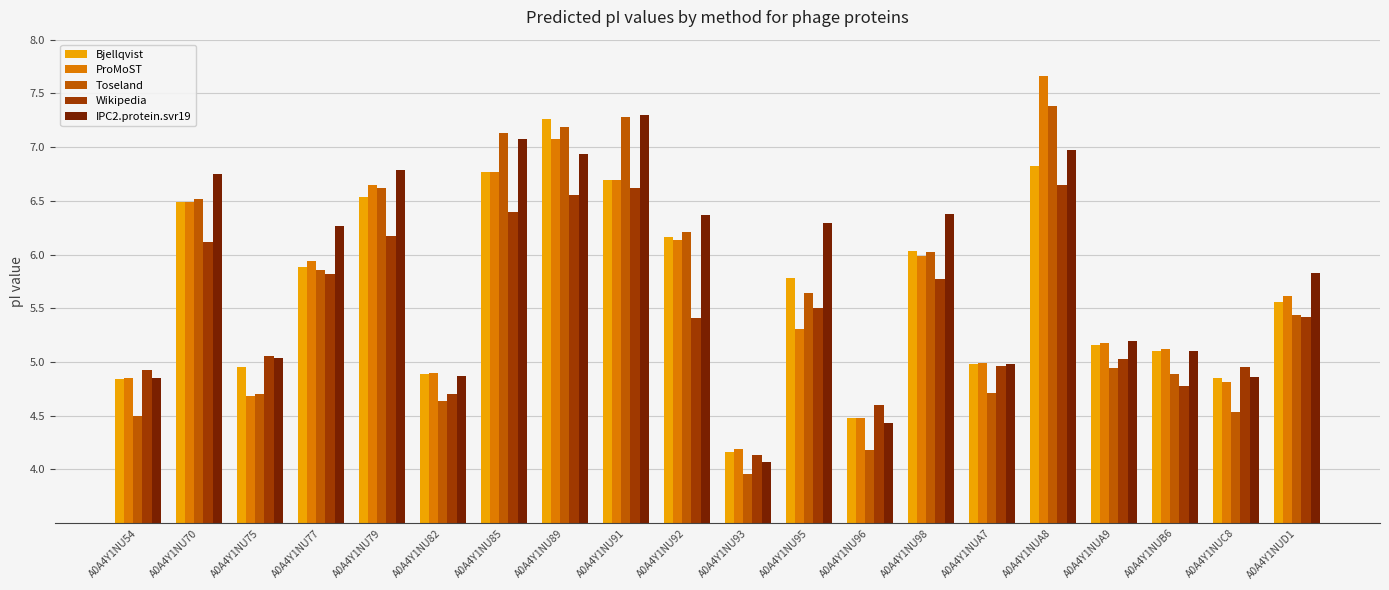

The value of Toseland at A0A4Y1NU98 is 6.0. True or false?

True